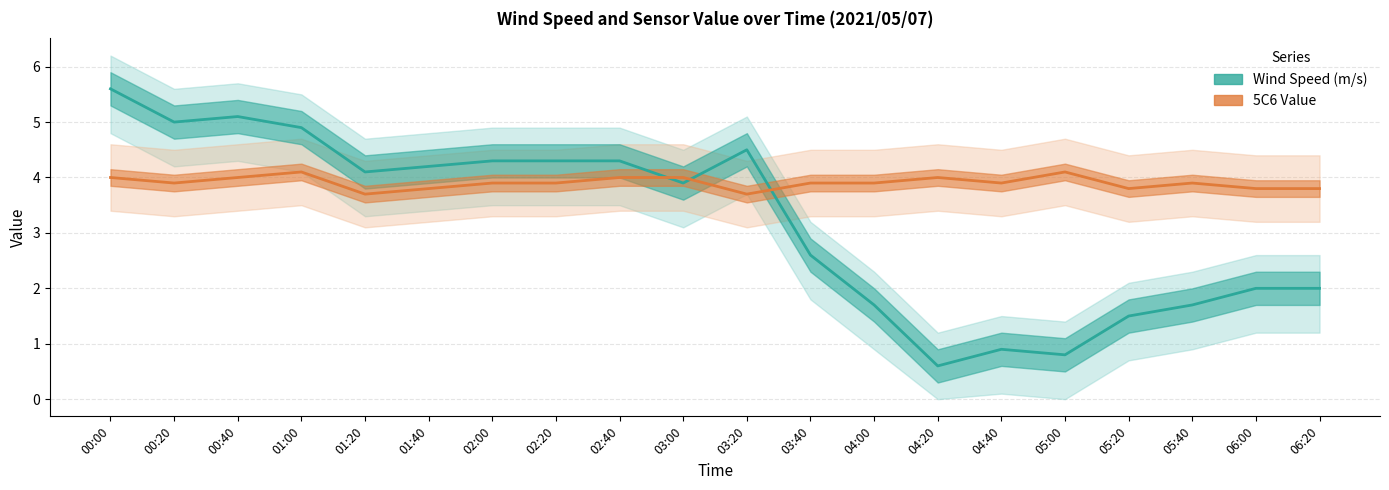

How many data points does each series have?

20